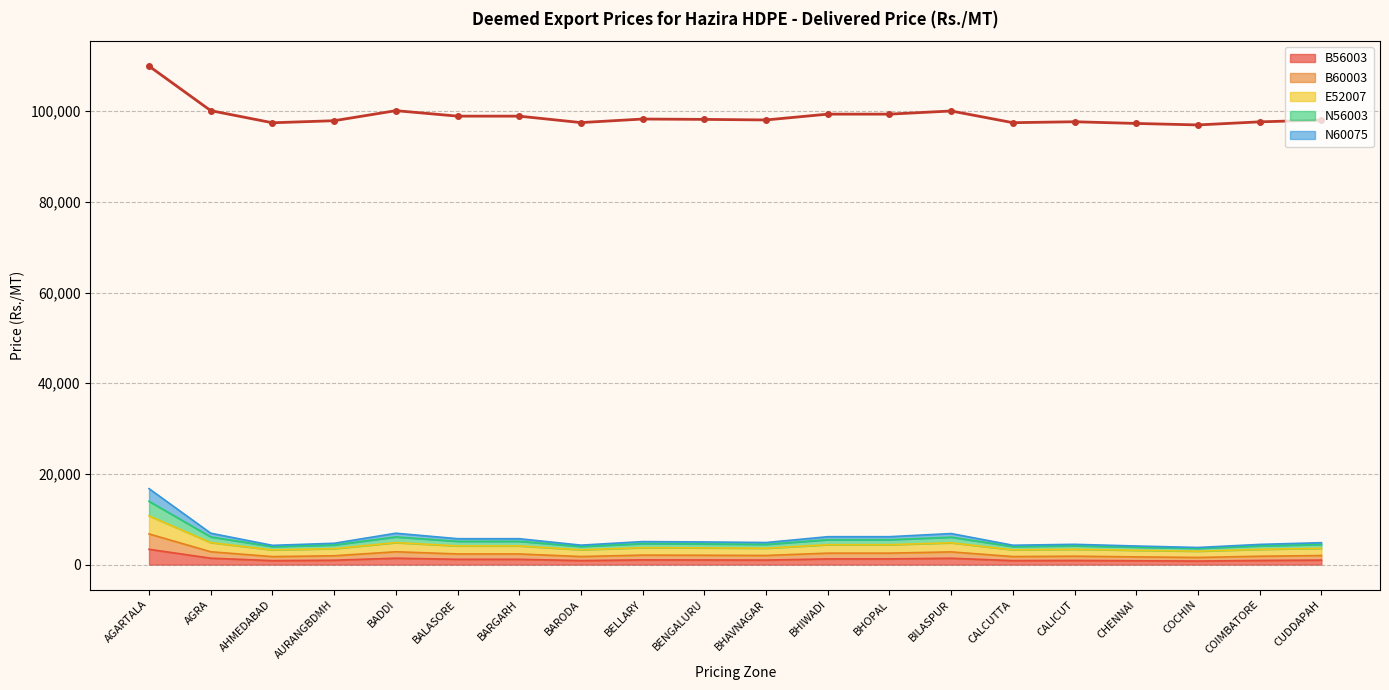

What is the label of the 10th point from the left?

BENGALURU